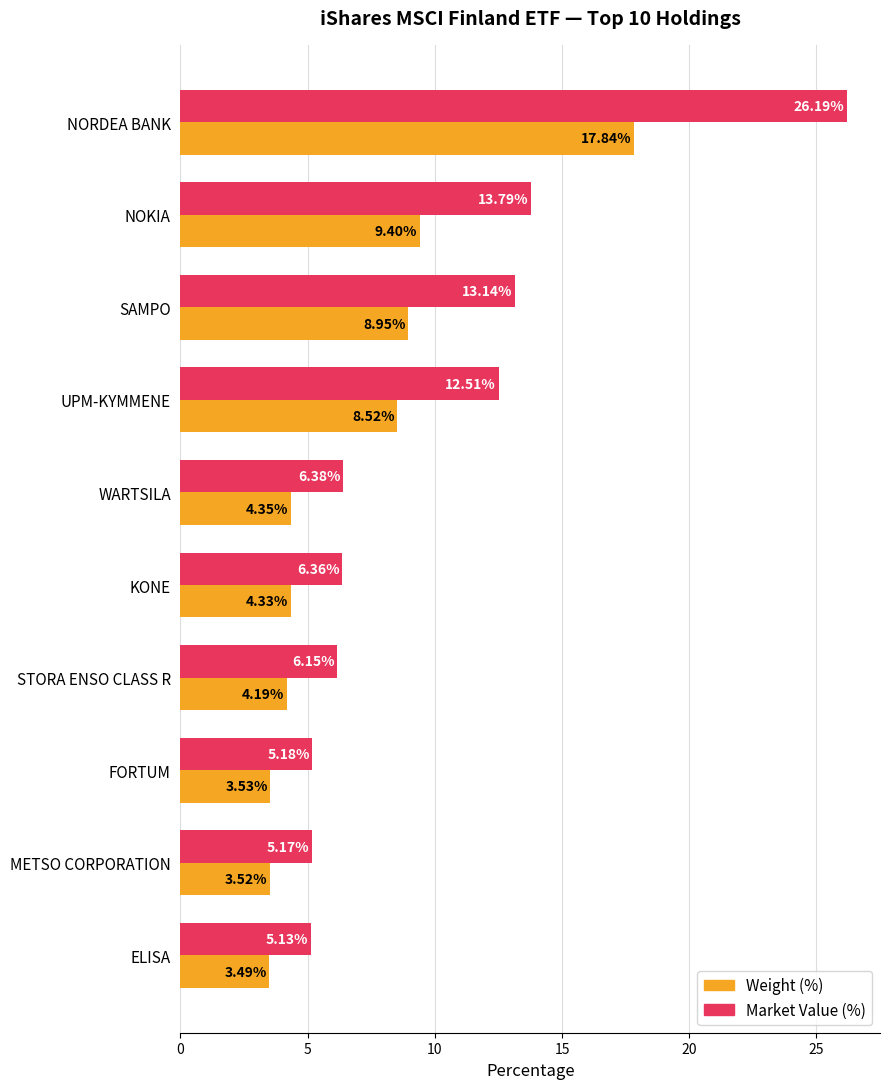

How many categories are shown in the chart?

10